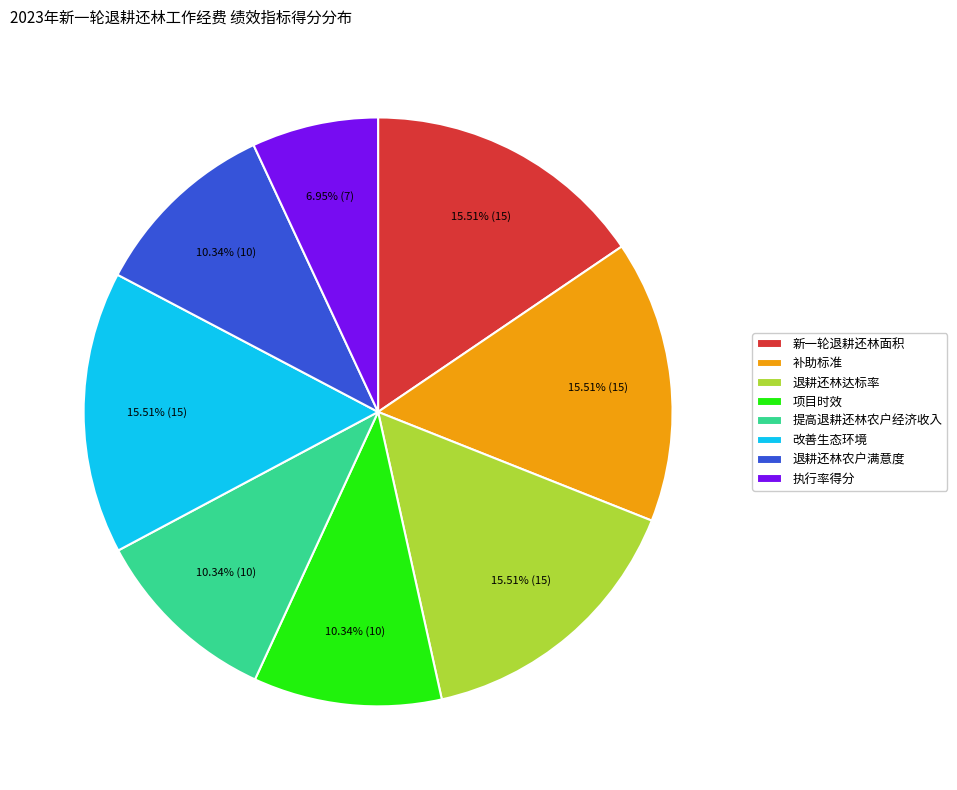

To the nearest percent, what is the combined percentage of 退耕还林达标率 and 项目时效?

26%